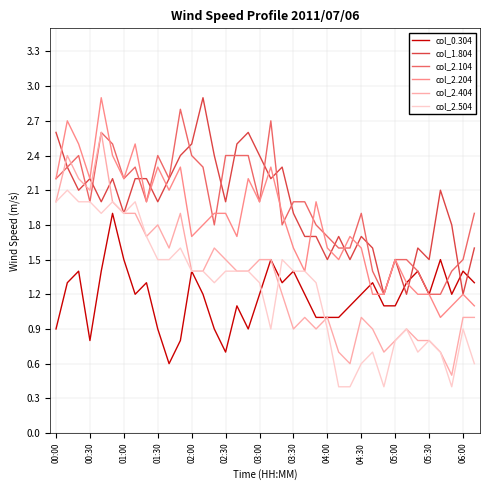

What is the minimum value for col_2.504?

0.4